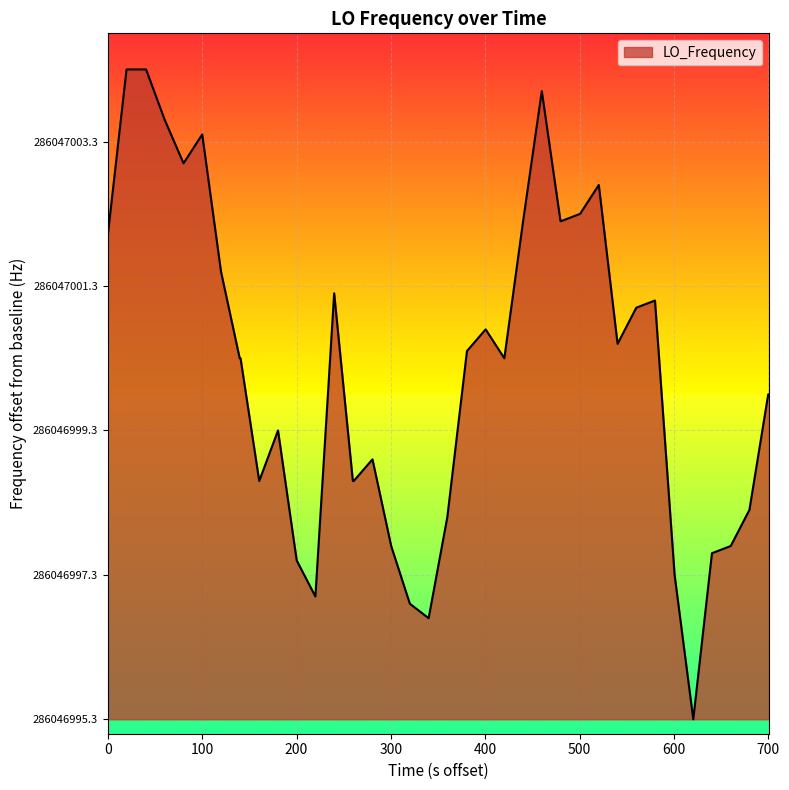

What is the difference between the second highest and minimum values?

9.0